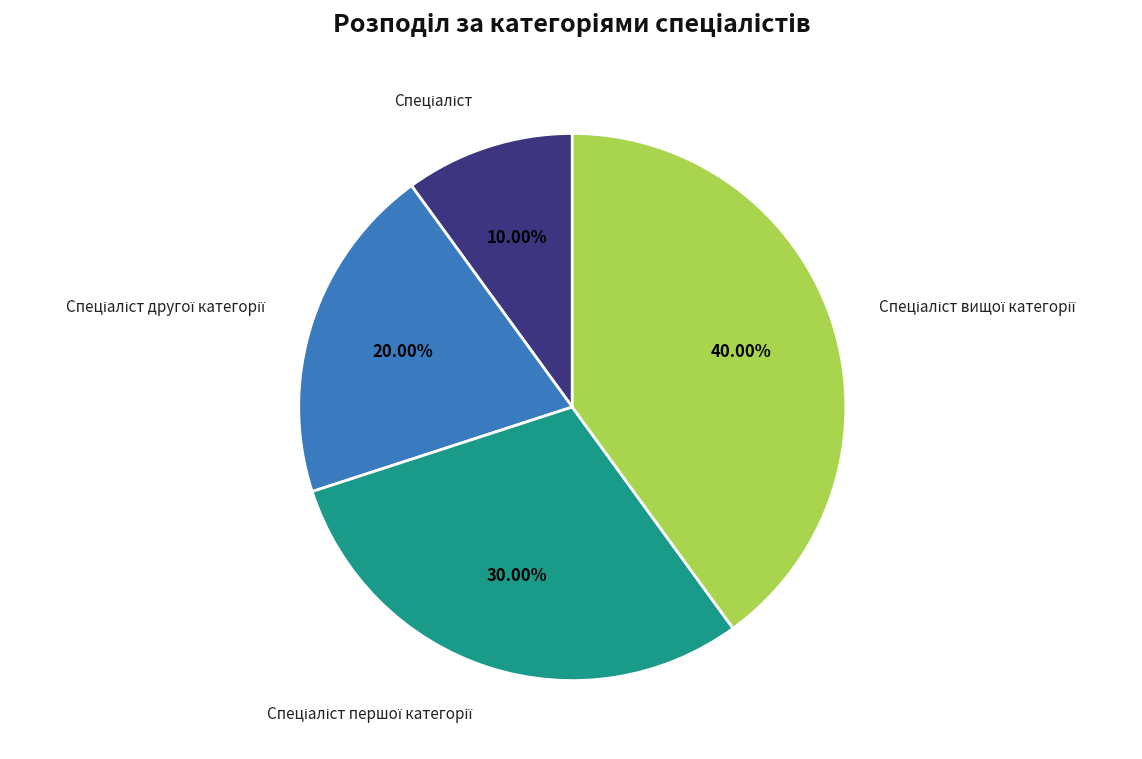

To the nearest percent, what is the average slice percentage?

25%